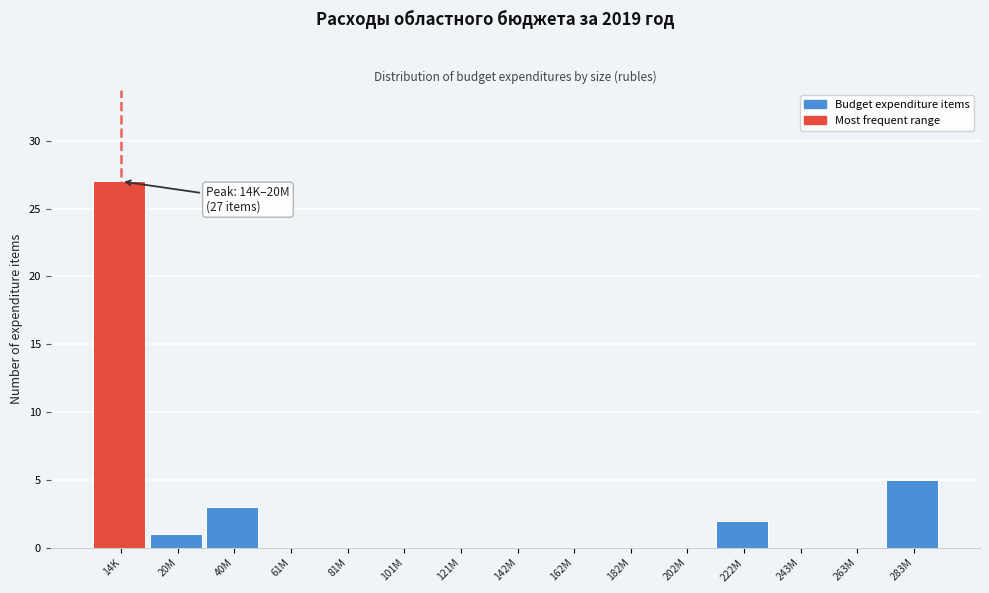

Reading right to left, list all the values displayed in this chart.

283M=5	263M=0	243M=0	222M=2	202M=0	182M=0	162M=0	142M=0	121M=0	101M=0	81M=0	61M=0	40M=3	20M=1	14K=27